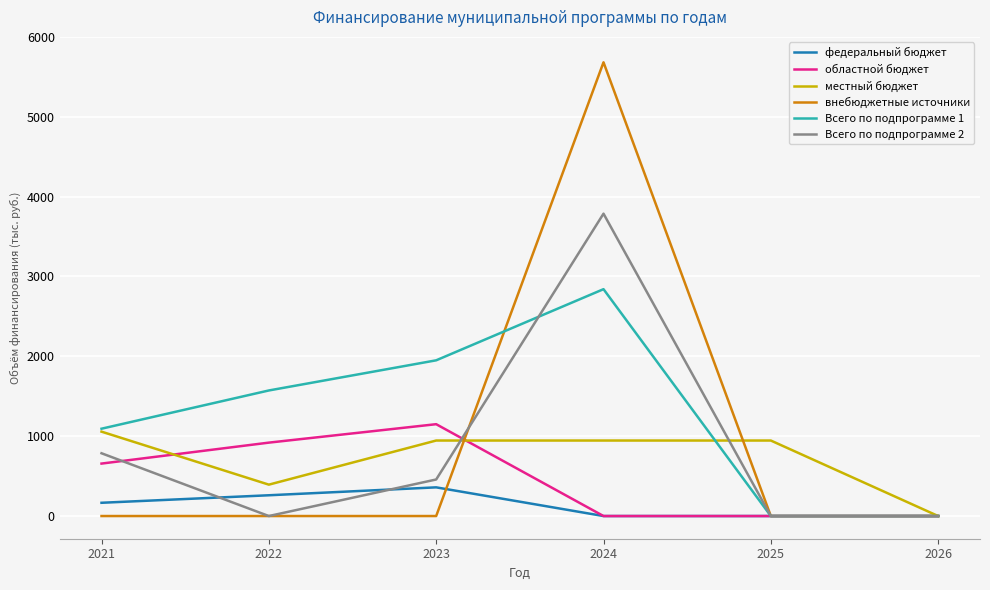

What is the difference between the highest and lowest values at 2025?

945.5